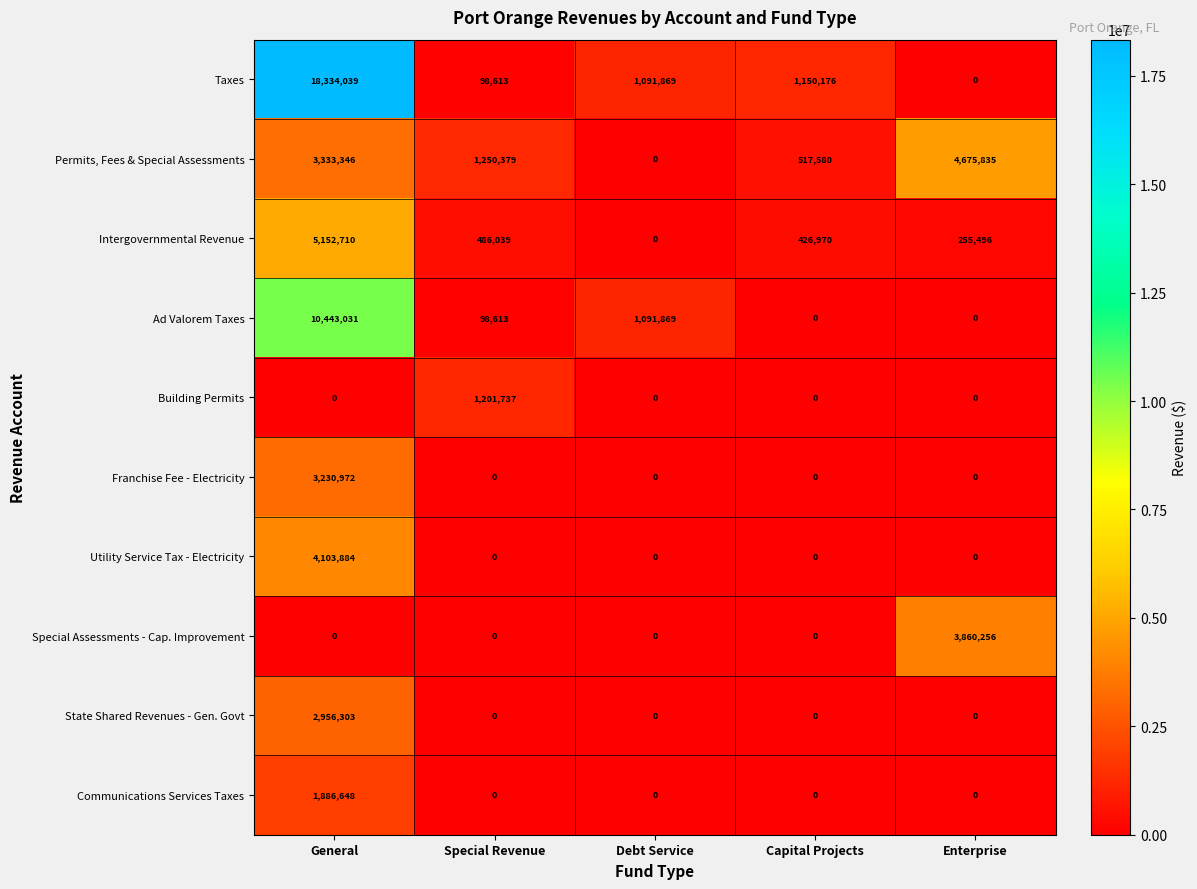

What is the greatest value displayed?

18334039